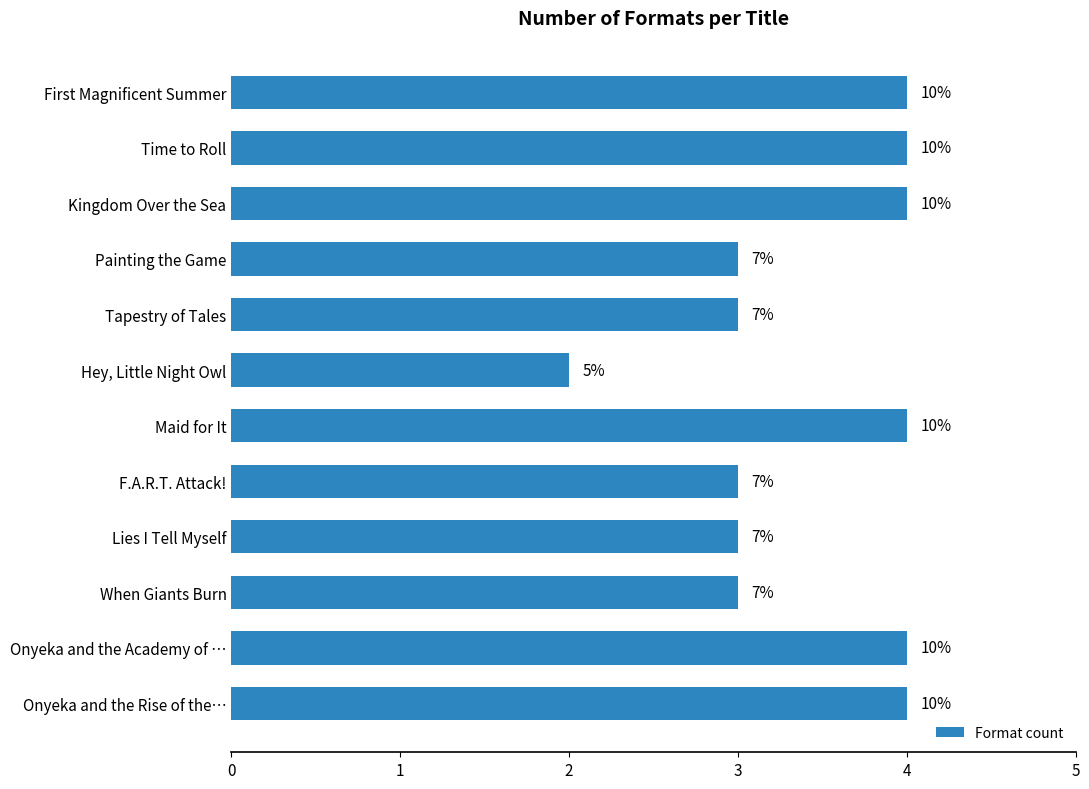

Are the bars horizontal?

Yes